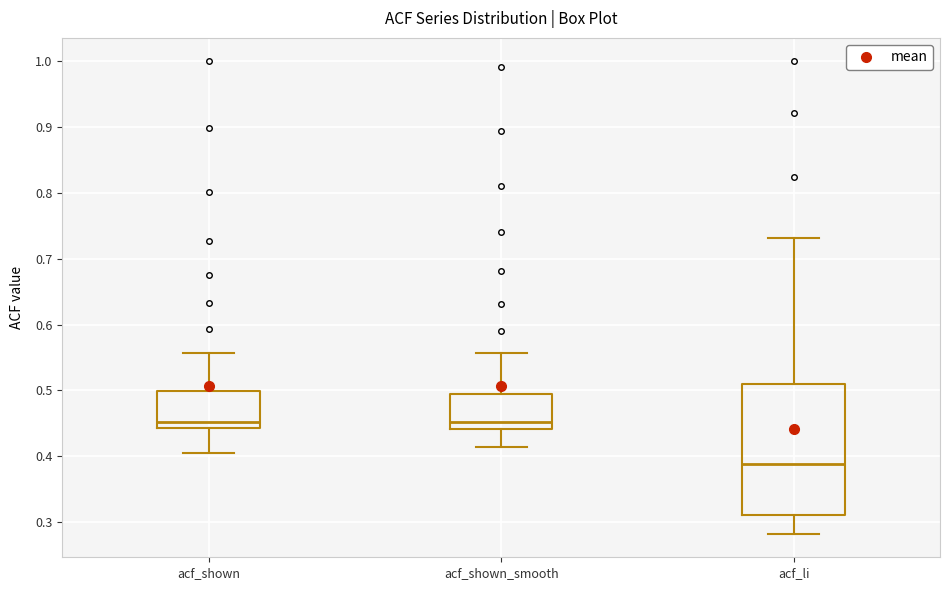

Reading left to right, transcribe this box plot: for each box, give where its median line is, the range the box spans, and where its two whiskers end, as read against the y-axis. The values are not printed on the chart, so give them approximately, as read against the axis.

acf_shown: median 0.45, box 0.44 to 0.50, whiskers 0.41 to 0.56
acf_shown_smooth: median 0.45, box 0.44 to 0.49, whiskers 0.41 to 0.56
acf_li: median 0.39, box 0.31 to 0.51, whiskers 0.28 to 0.73